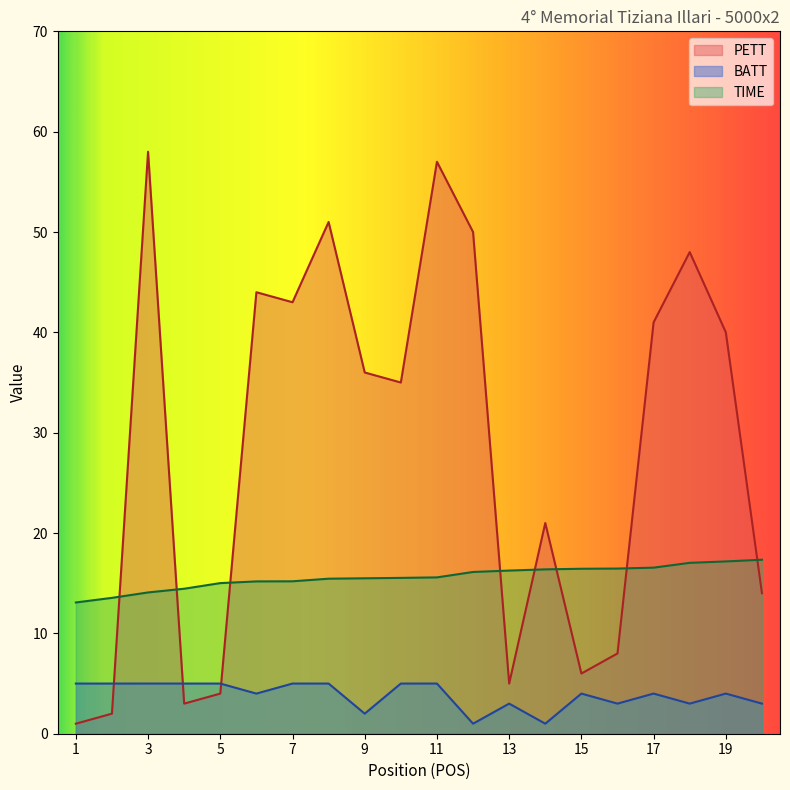

Rank the categories by PETT value from highest to lowest.

3, 11, 8, 12, 18, 6, 7, 17, 19, 9, 10, 14, 20, 16, 15, 13, 5, 4, 2, 1